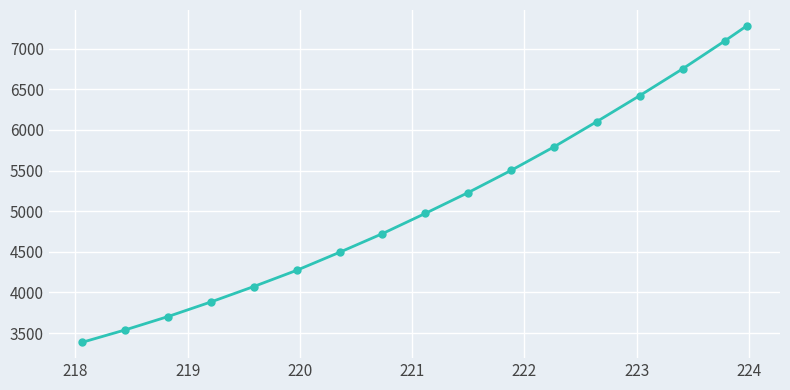

What is the maximum value shown in the chart?

7281.2